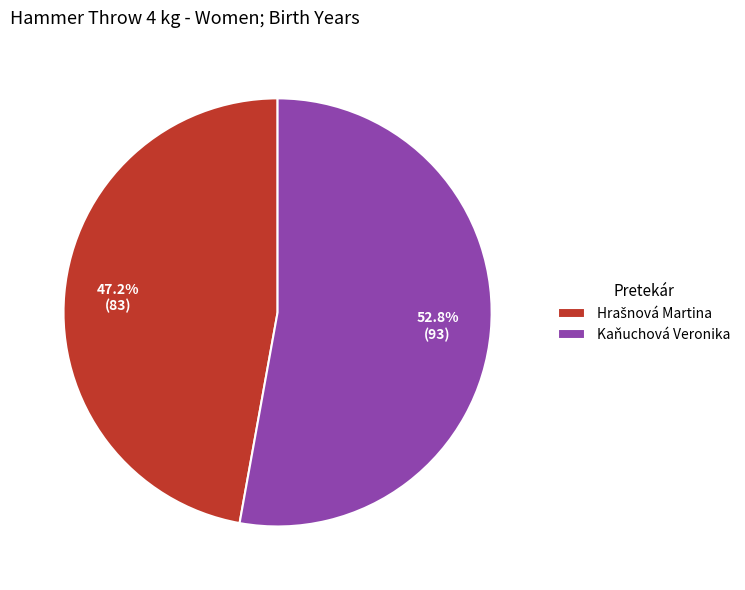

Does Kaňuchová Veronika represent more than half of the total?

Yes